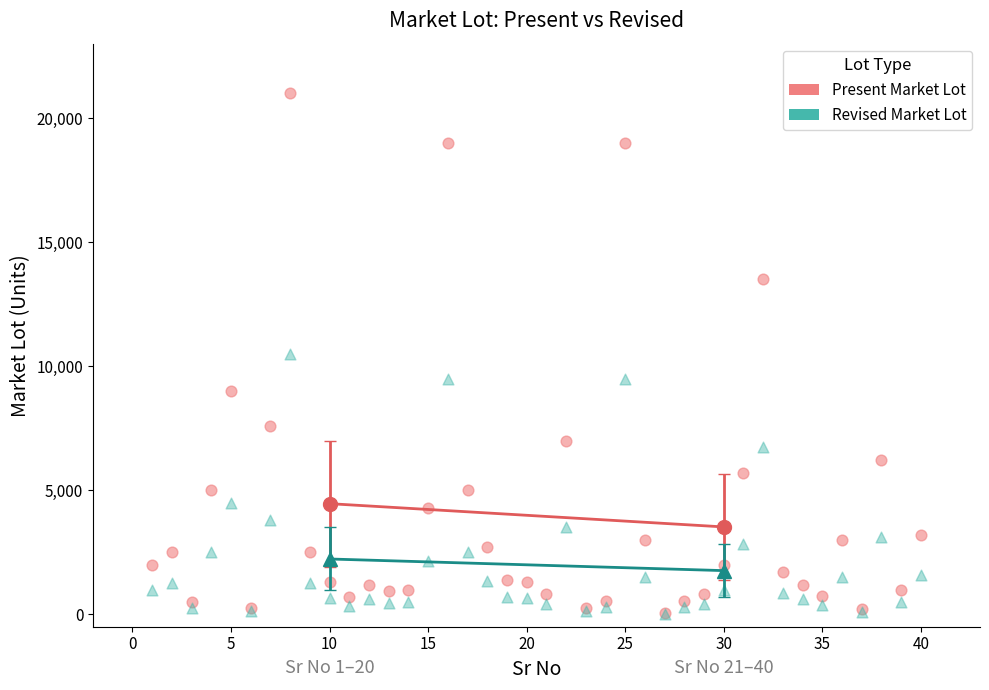

What are all the series names shown in the legend?

Present Market Lot, Revised Market Lot